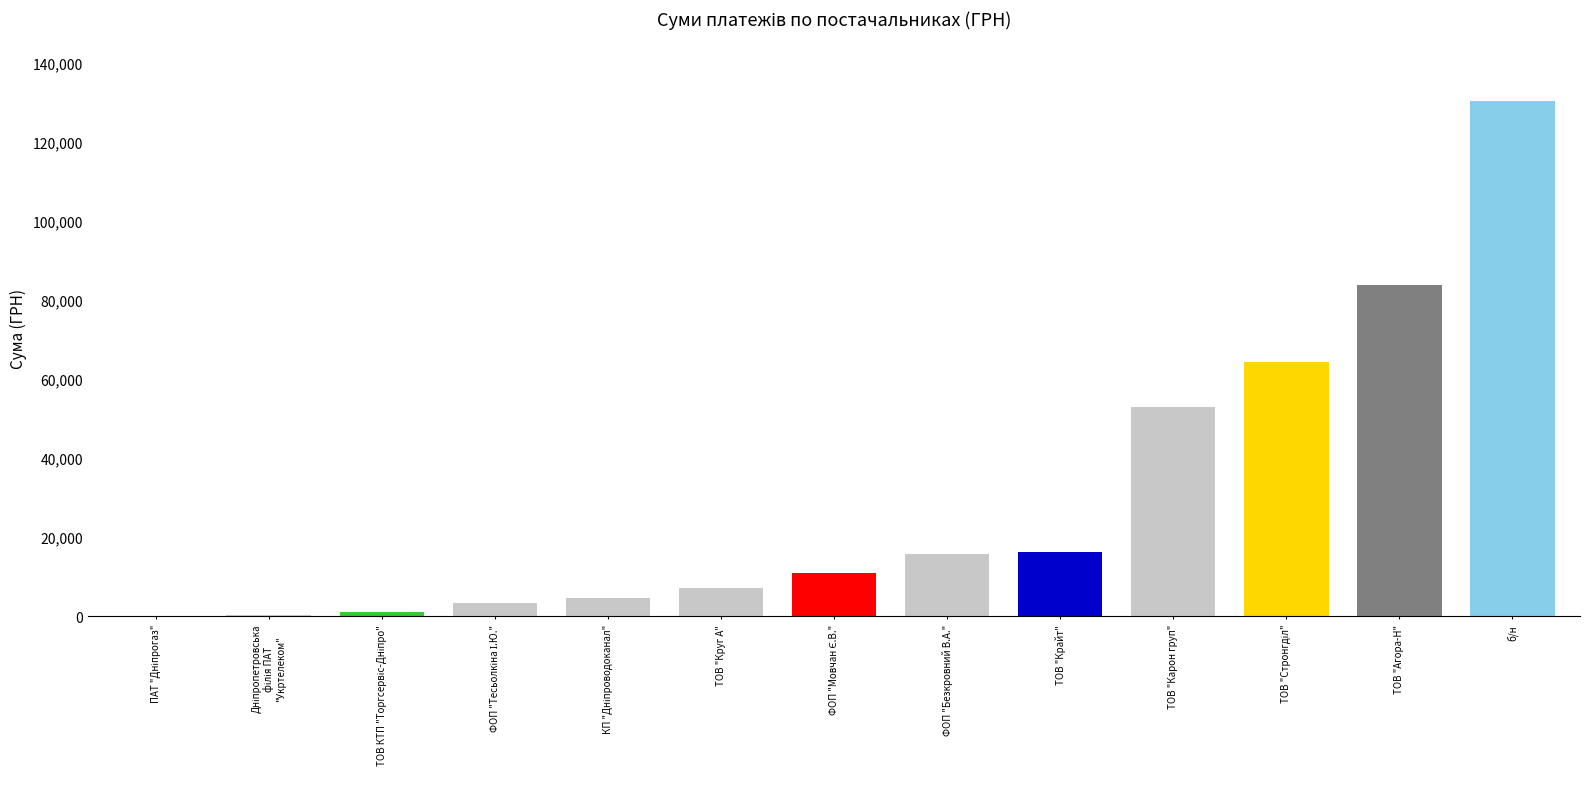

What is the sum of all values?

391499.4